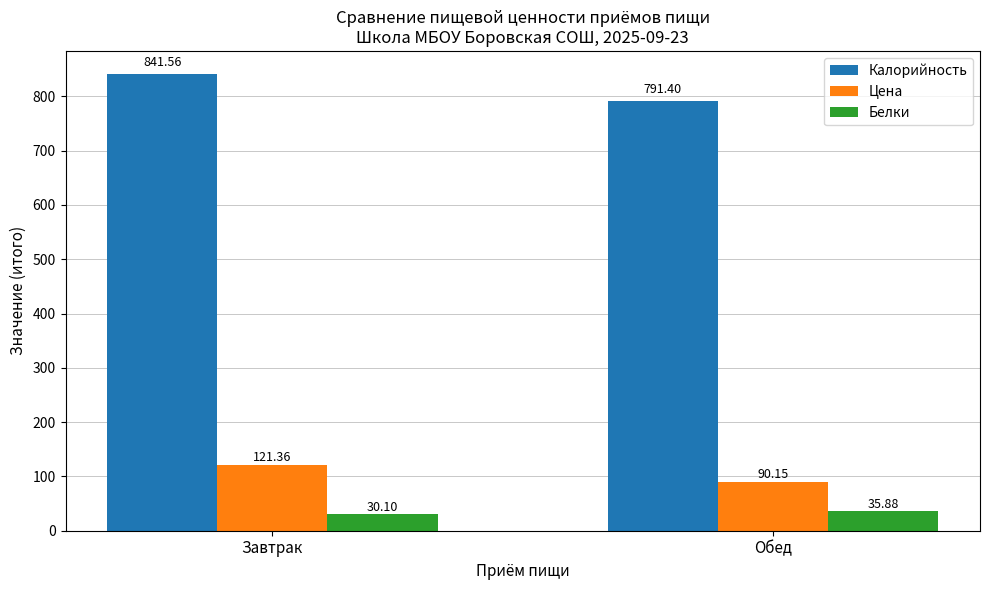

How many values in the Калорийность series exceed 841?

1